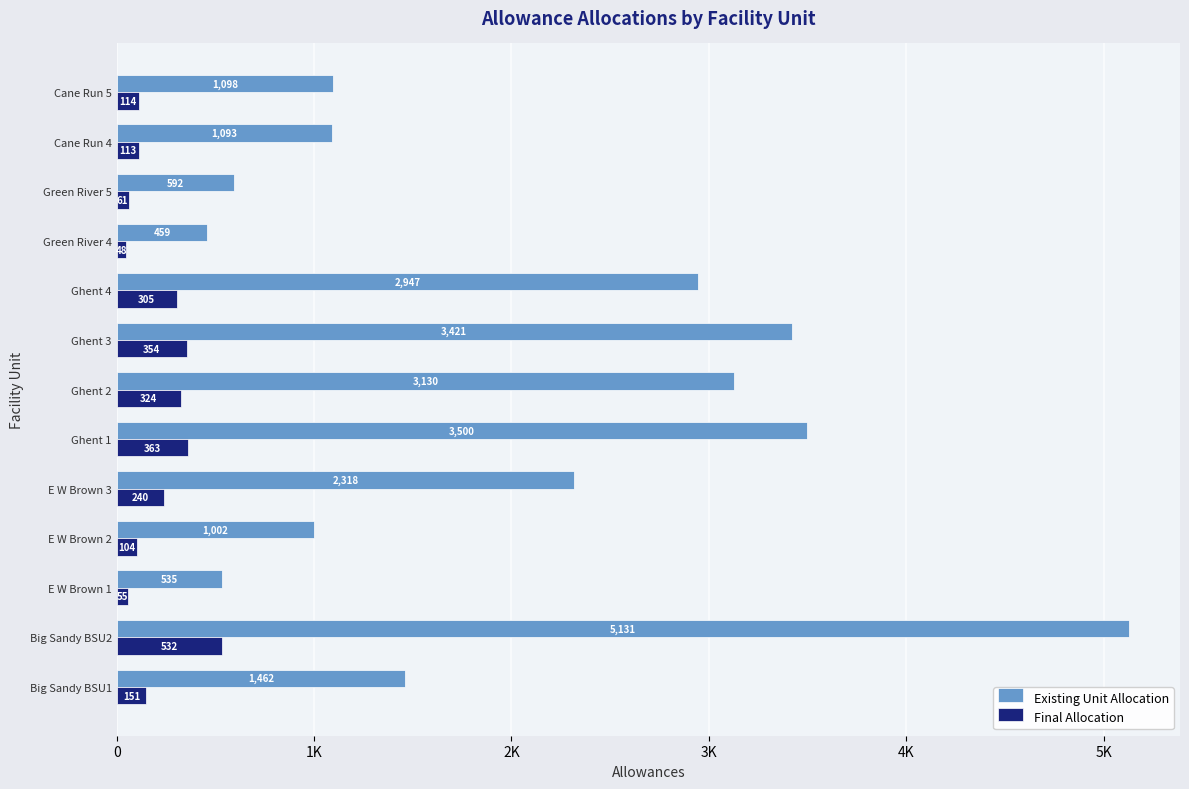

At how many categories does at least one series exceed 930?

10